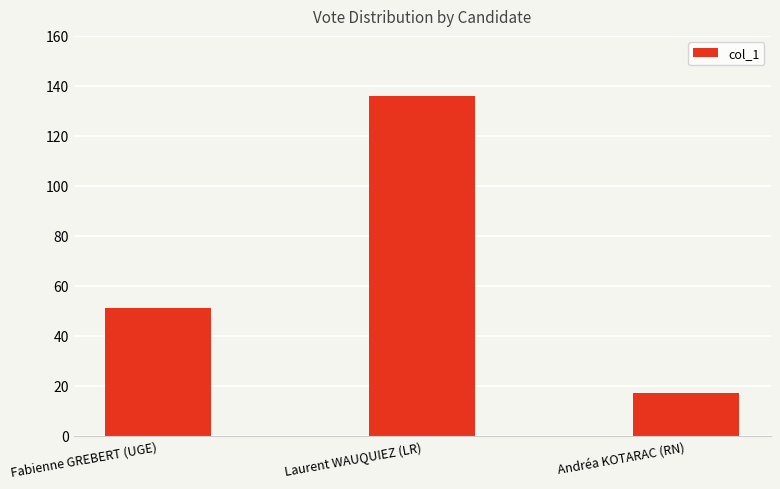

The value at Fabienne GREBERT (UGE) is 51. True or false?

True